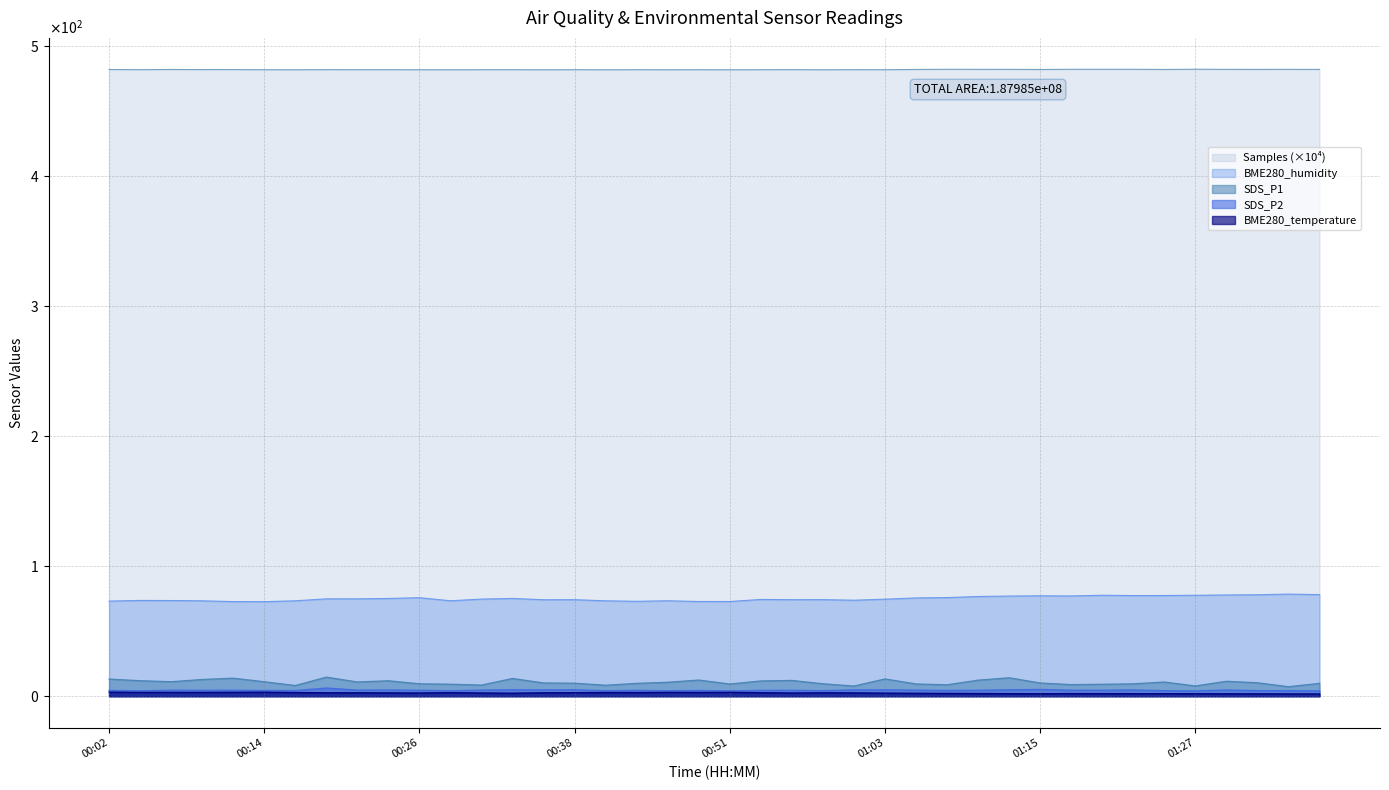

What is the highest value of the Samples series?

482.3